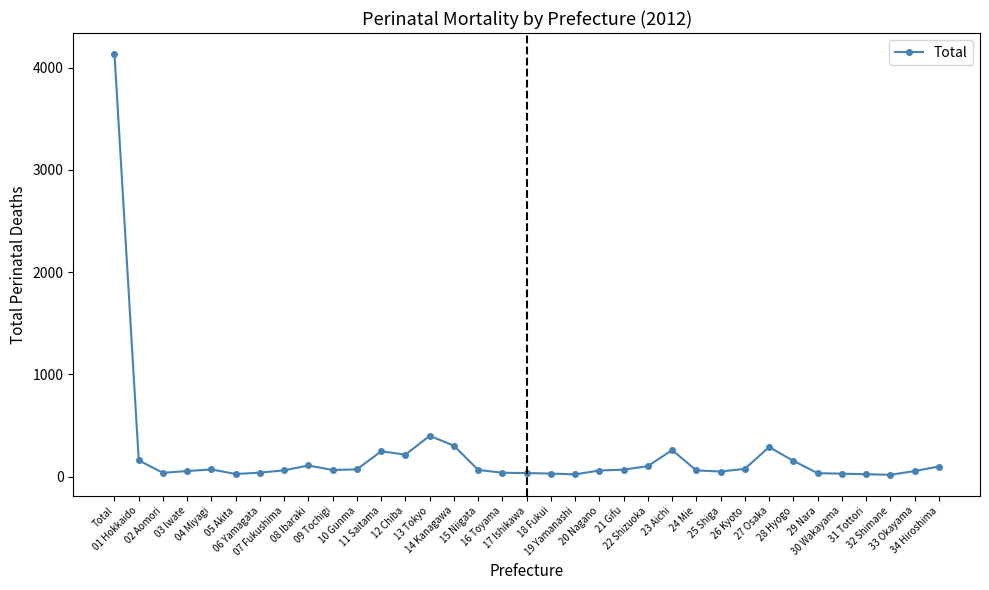

What is the ratio of the value at 08 Ibaraki to the value at 32 Shimane?

5.8